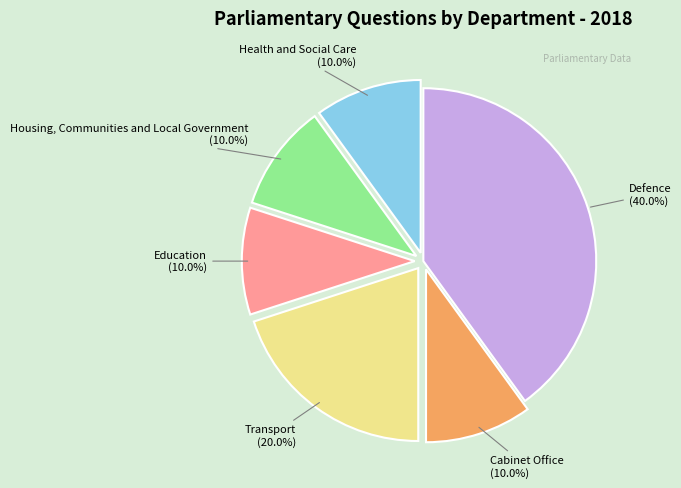

True or false: Defence accounts for 40% of the total.

True